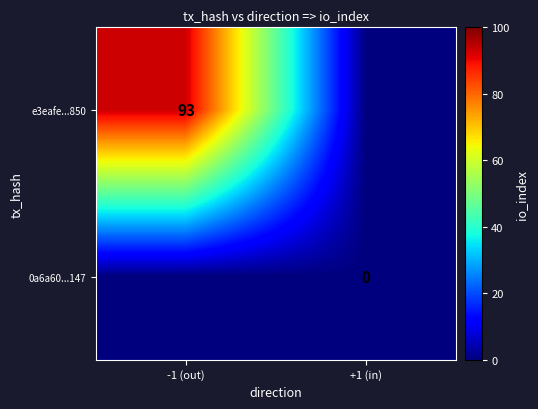

Which has a higher value, +1 (in) or -1 (out)?

-1 (out)